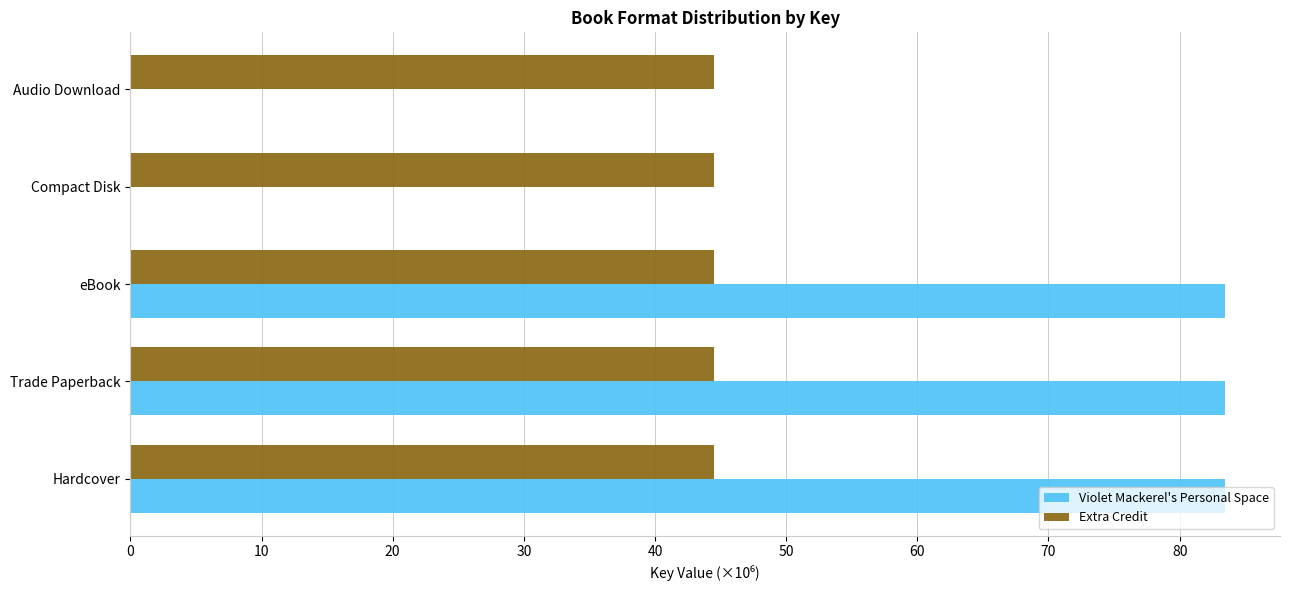

What are all the series names shown in the legend?

Violet Mackerel's Personal Space, Extra Credit